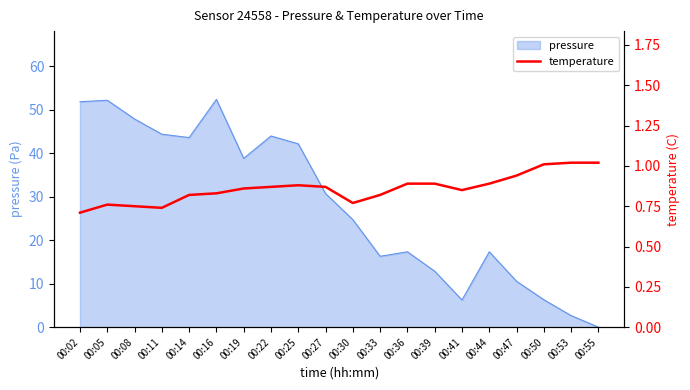

Where does the pressure series first go above 30?

00:02